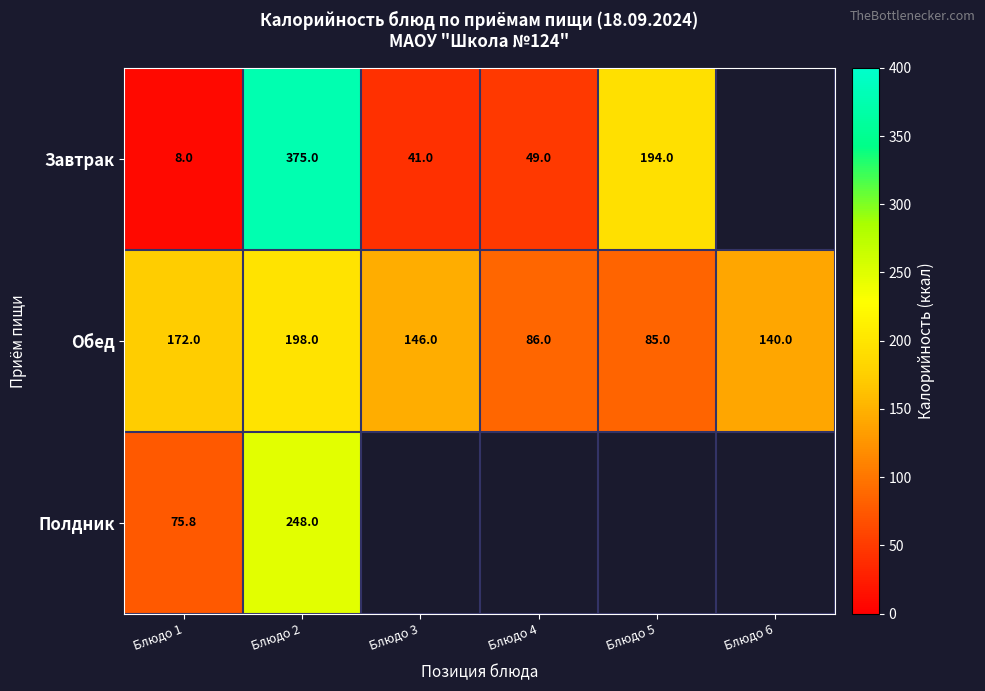

What is the average value of the Обед series?

137.8